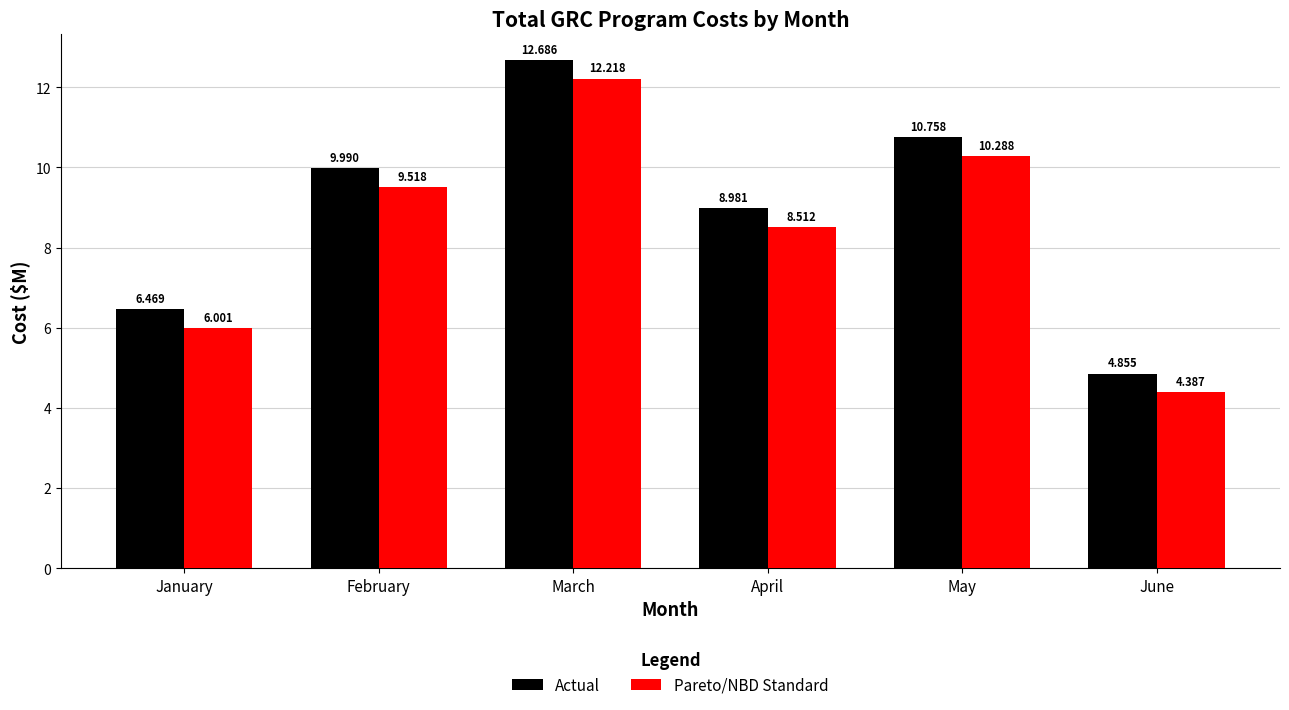

At which category is the sum across all series the highest?

March